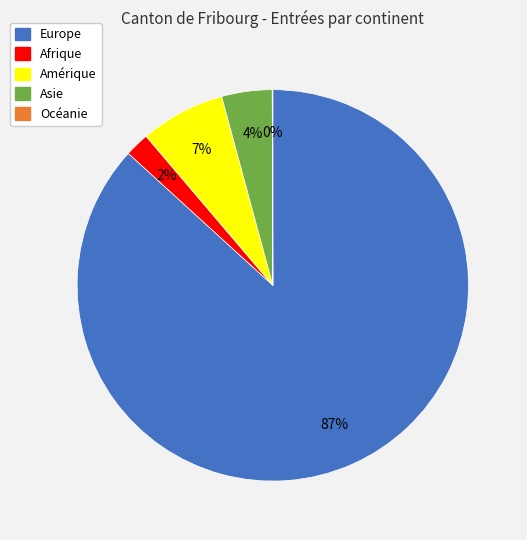

To the nearest percent, what portion does Amérique represent?

7%